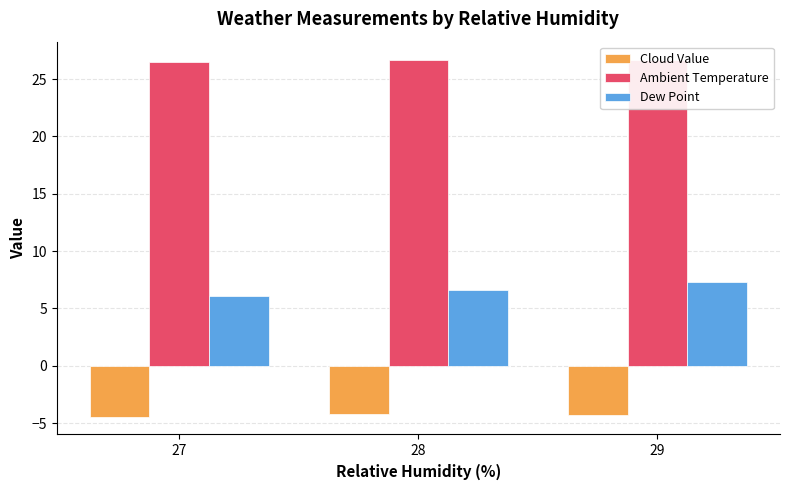

Are the bars horizontal?

No